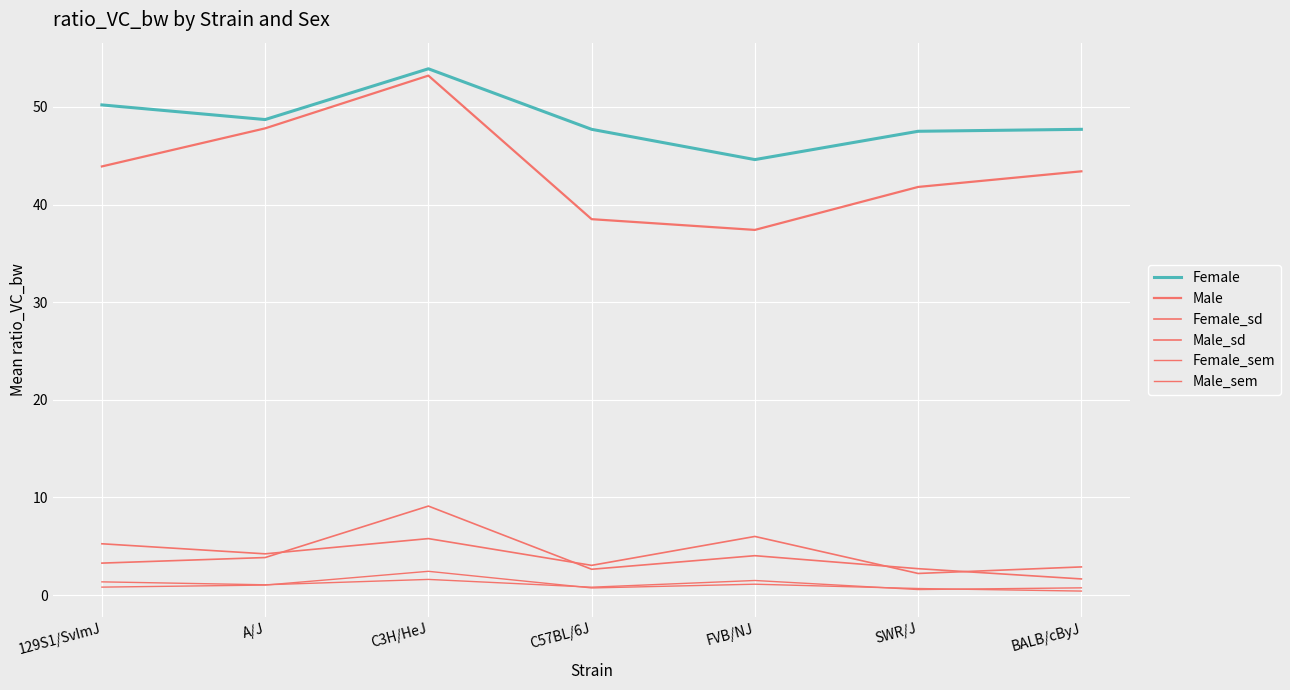

How many intersections are there between Female_sem and Male_sem?

4